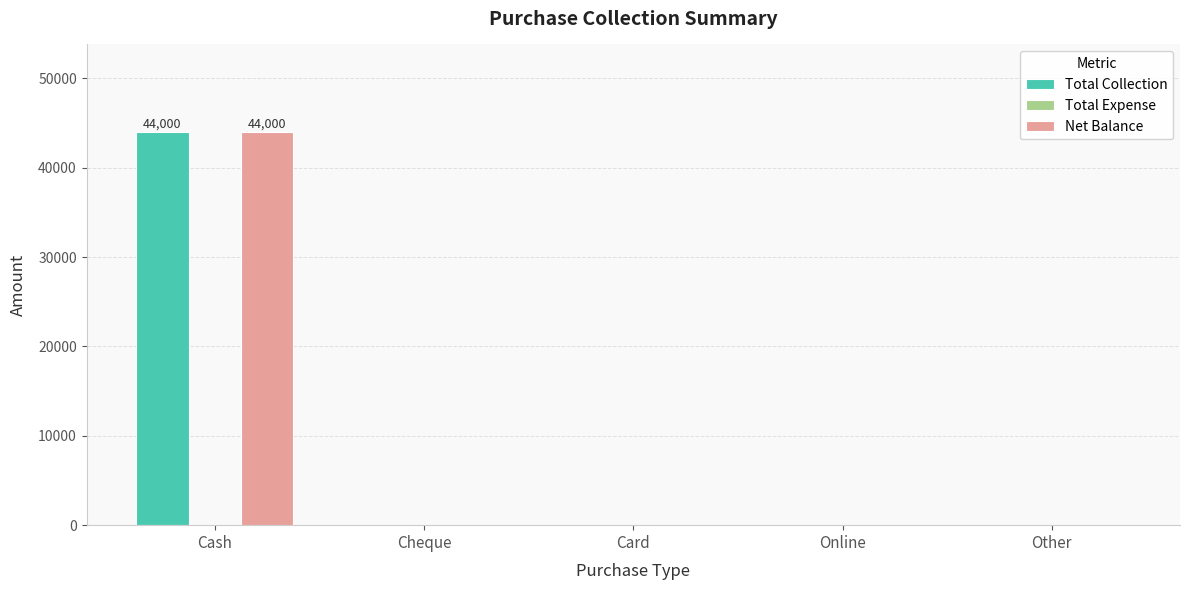

What is the sum of all Total Collection values?

44000